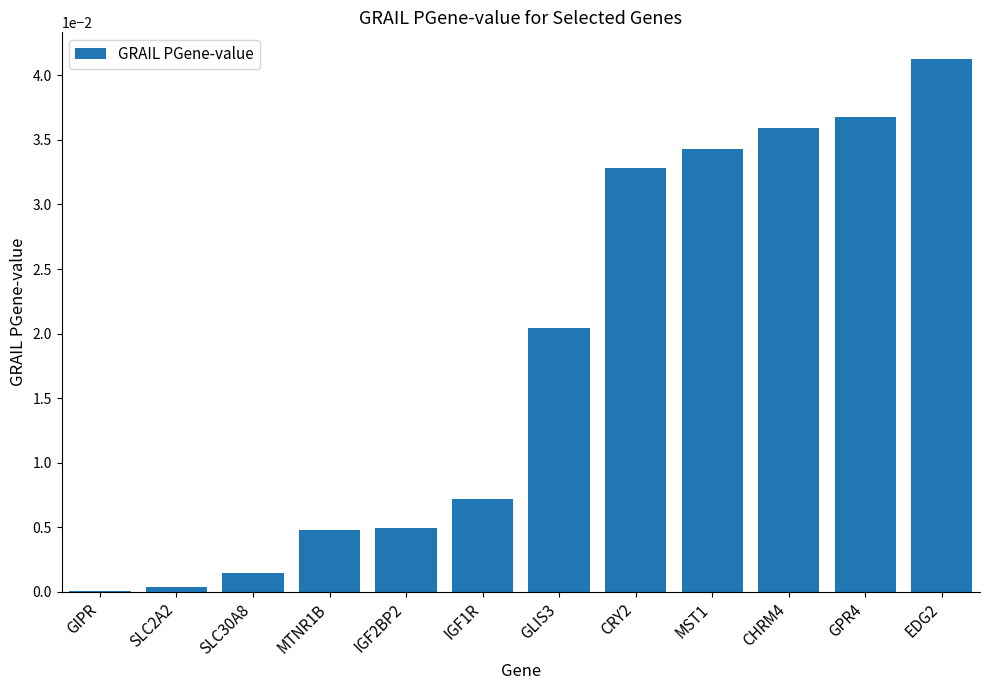

Between MST1 and CHRM4, which is larger?

CHRM4